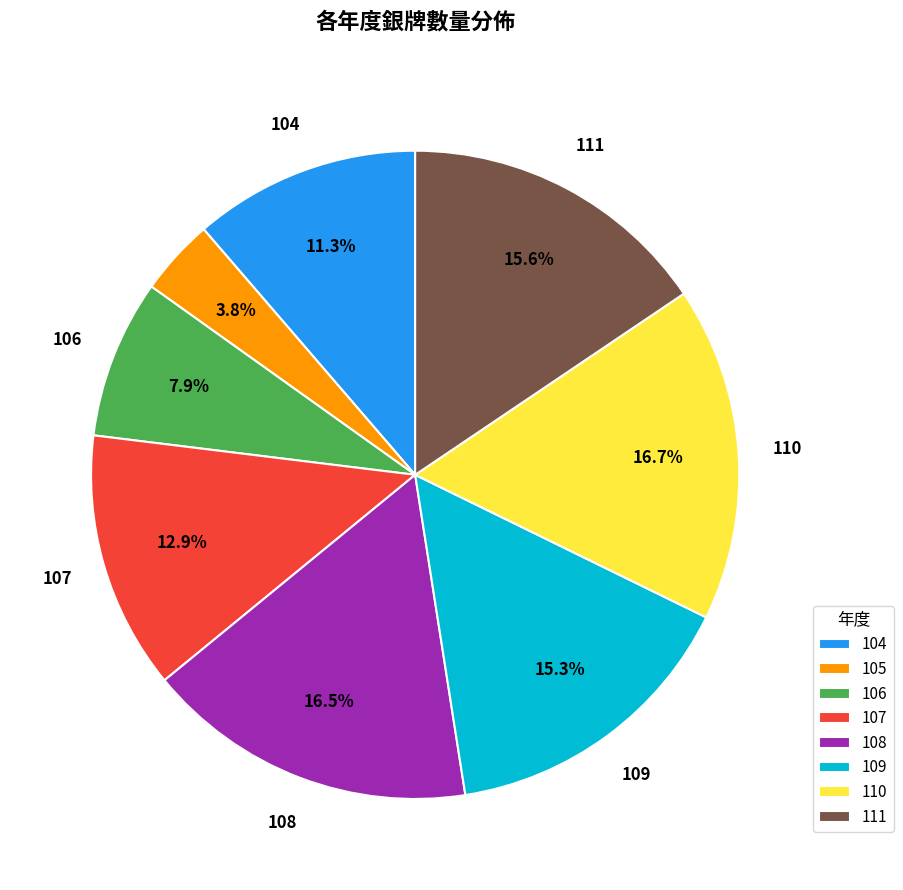

To the nearest percent, what is the average slice percentage?

12%